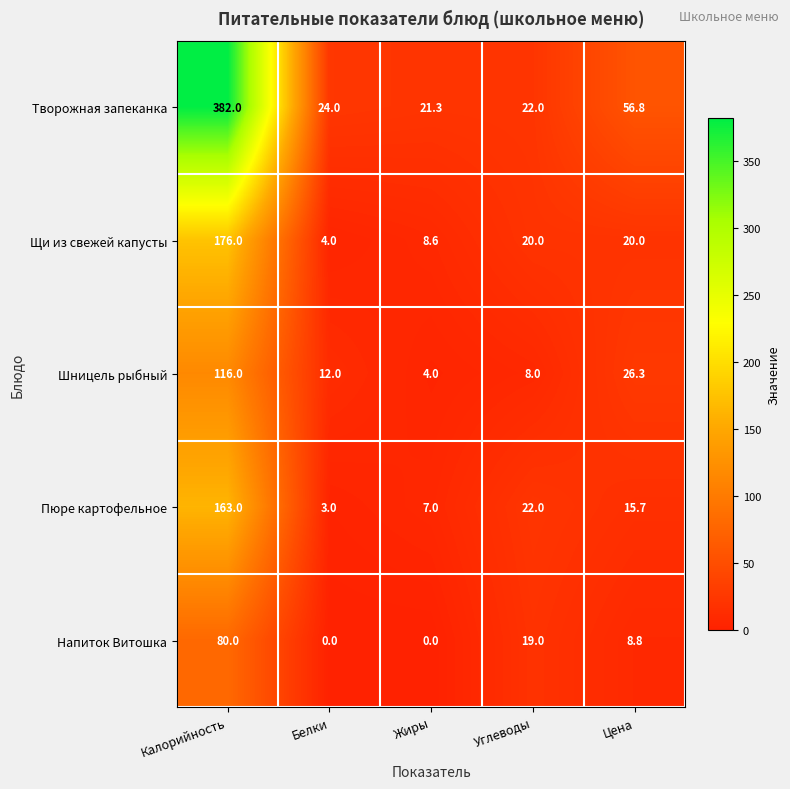

True or false: Творожная запеканка has a value of 85.4 at Цена.

False